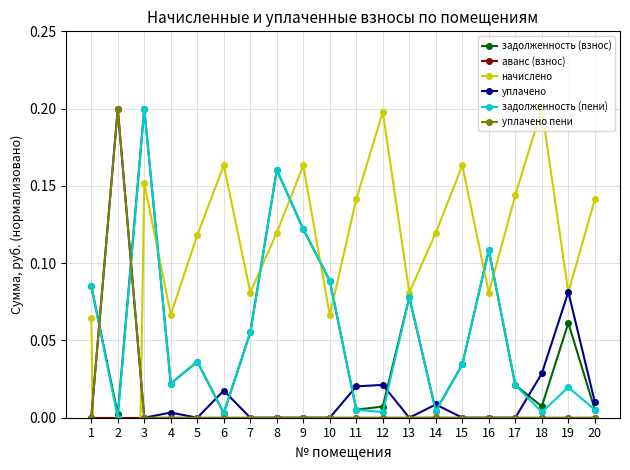

Which series has the largest total across all categories?

начислено